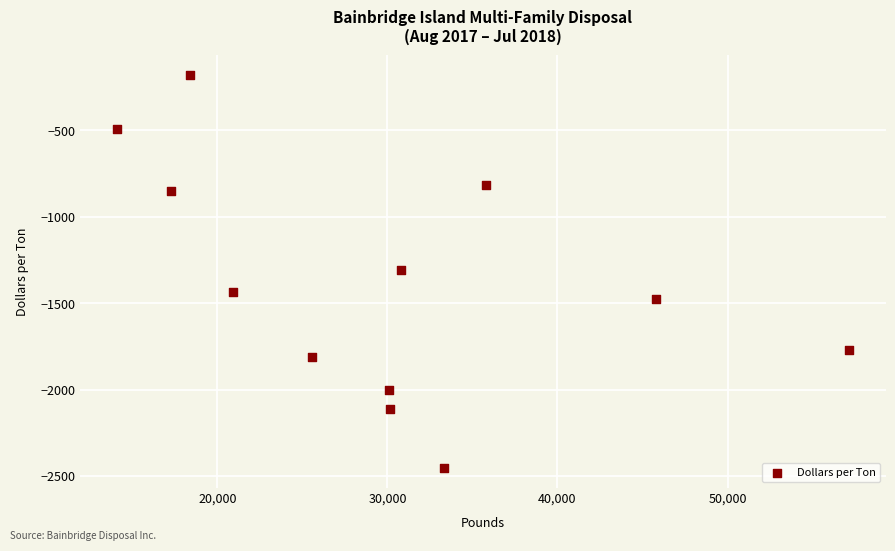

What is the range of X values (max minus min)?

43080.0